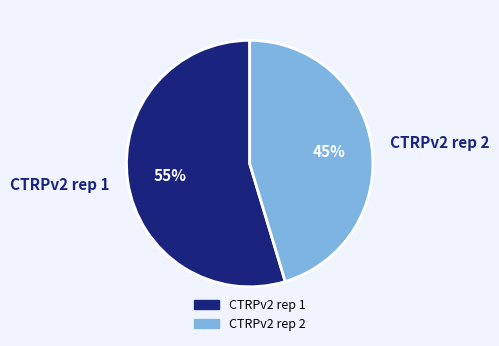

Rank the categories by value from lowest to highest.

CTRPv2 rep 2, CTRPv2 rep 1